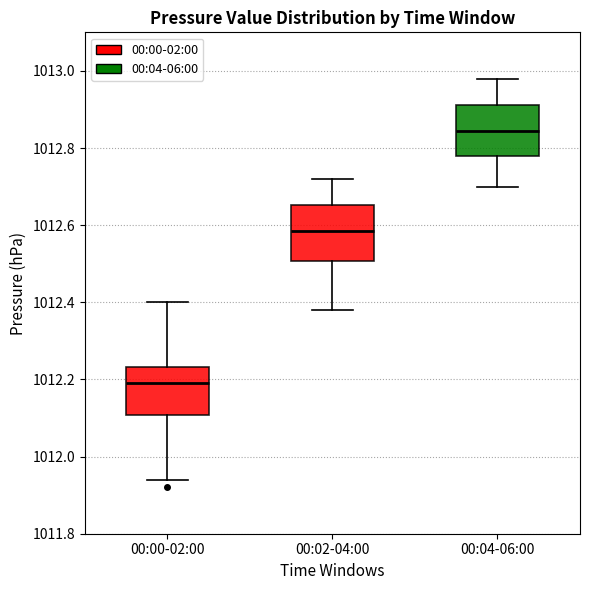

Where is the lower edge of the box for 00:00-02:00 on the y-axis? The values are not printed on the chart, so give them approximately, as read against the axis.

1012.10